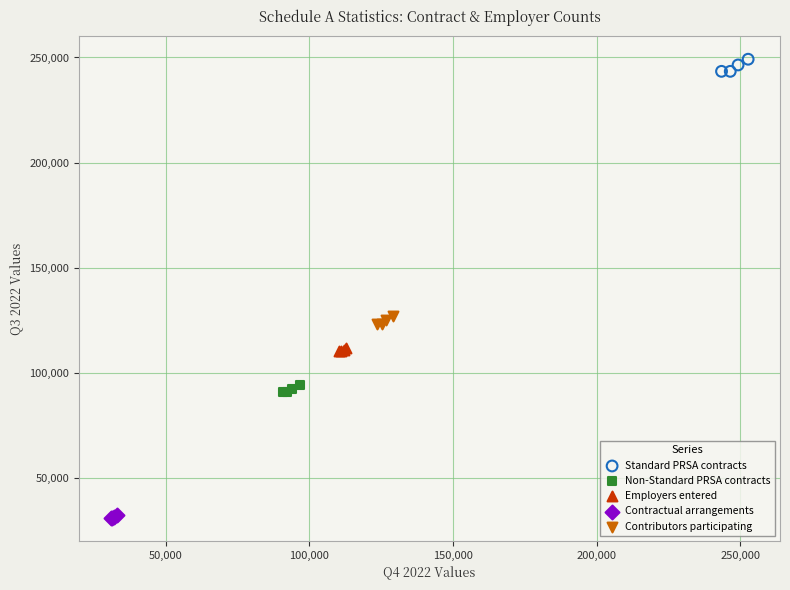

Which series reaches the maximum Y coordinate?

Standard PRSA contracts